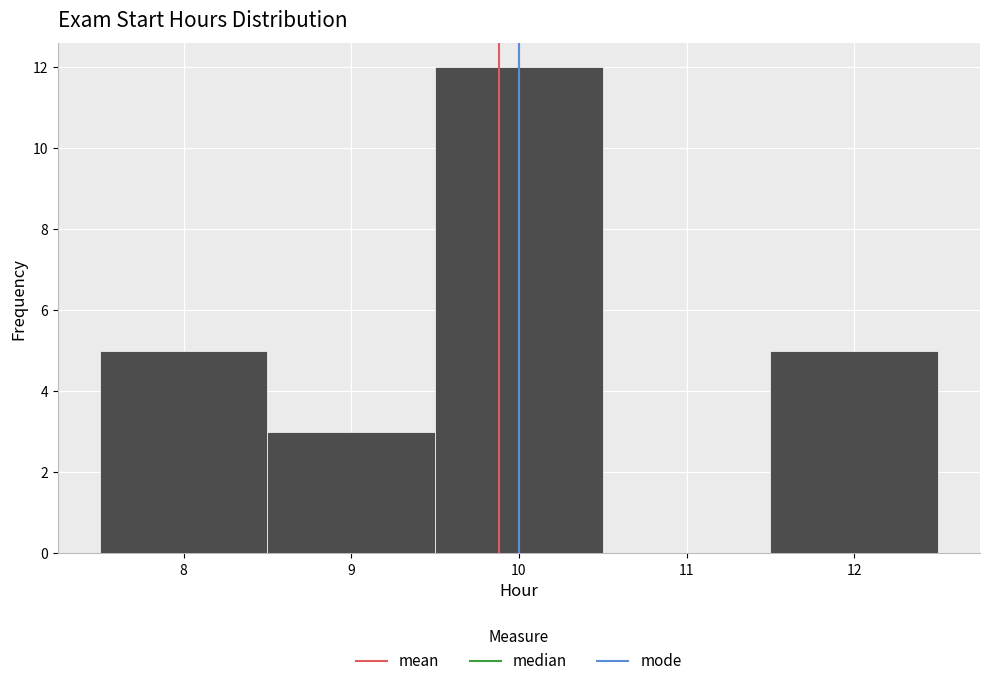

How tall is the bar that spans 8.5 to 9.5 on the x-axis? The values are not printed on the chart, so give them approximately, as read against the axis.

3